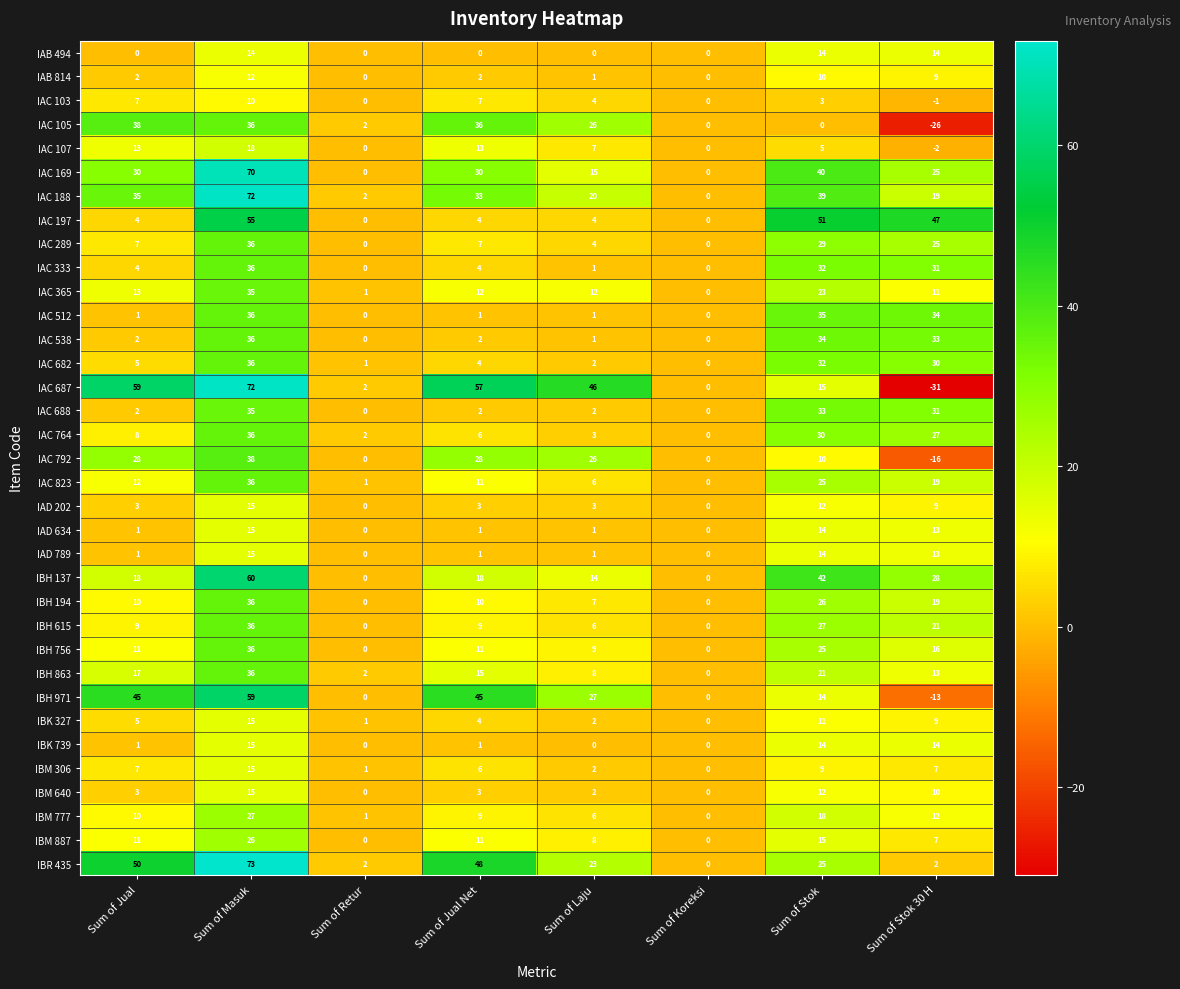

What is the sum of all IAC 687 values?

220